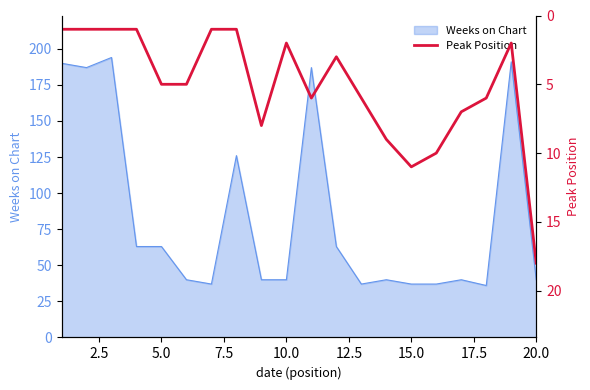

The value of Weeks on Chart at 20.0 is 17. True or false?

False